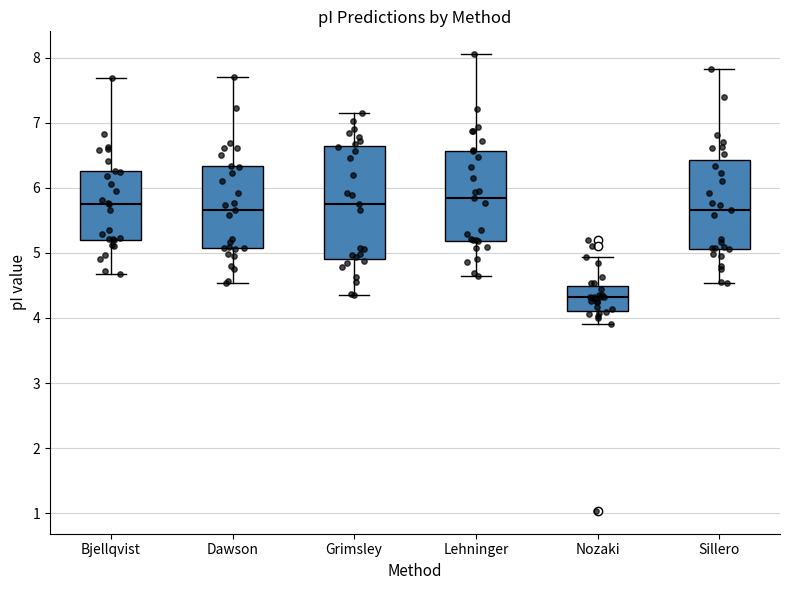

Reading left to right, read every box against the y-axis: the position of its median line, the range the box covers, and the ends of its whiskers. The values are not printed on the chart, so give them approximately, as read against the axis.

Bjellqvist: median 5.8, box 5.2 to 6.3, whiskers 4.7 to 7.7
Dawson: median 5.7, box 5.1 to 6.3, whiskers 4.5 to 7.7
Grimsley: median 5.8, box 4.9 to 6.6, whiskers 4.4 to 7.1
Lehninger: median 5.8, box 5.2 to 6.6, whiskers 4.6 to 8.1
Nozaki: median 4.3, box 4.1 to 4.5, whiskers 3.9 to 4.9
Sillero: median 5.7, box 5.1 to 6.4, whiskers 4.5 to 7.8